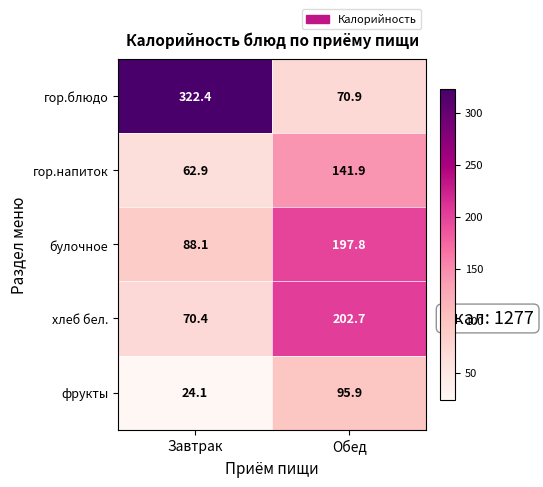

What is the minimum value for хлеб бел.?

70.4